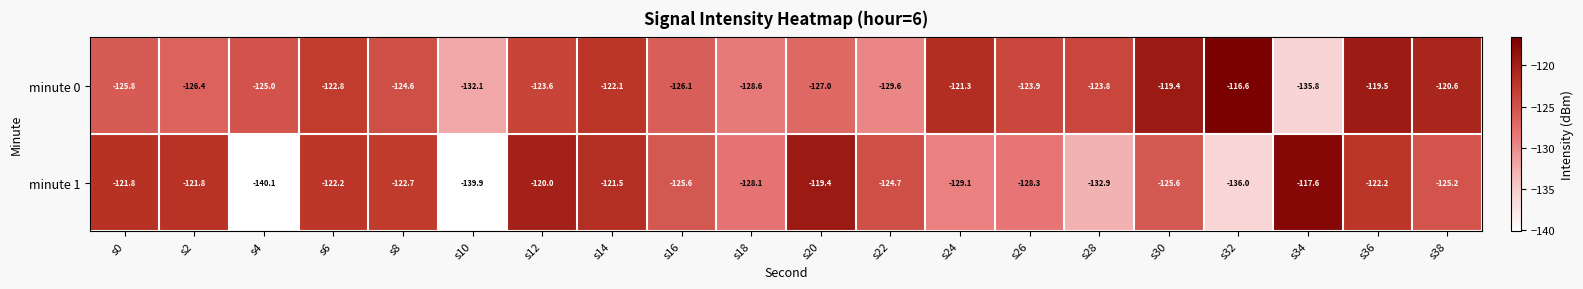

What is the maximum value shown in the chart?

-116.6